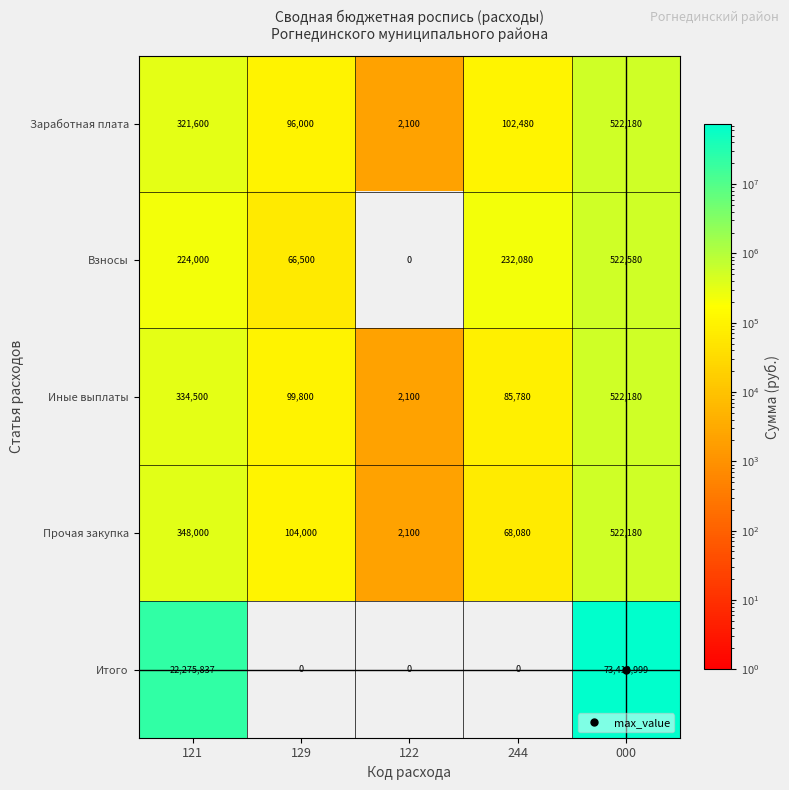

How many categories are shown in the chart?

5